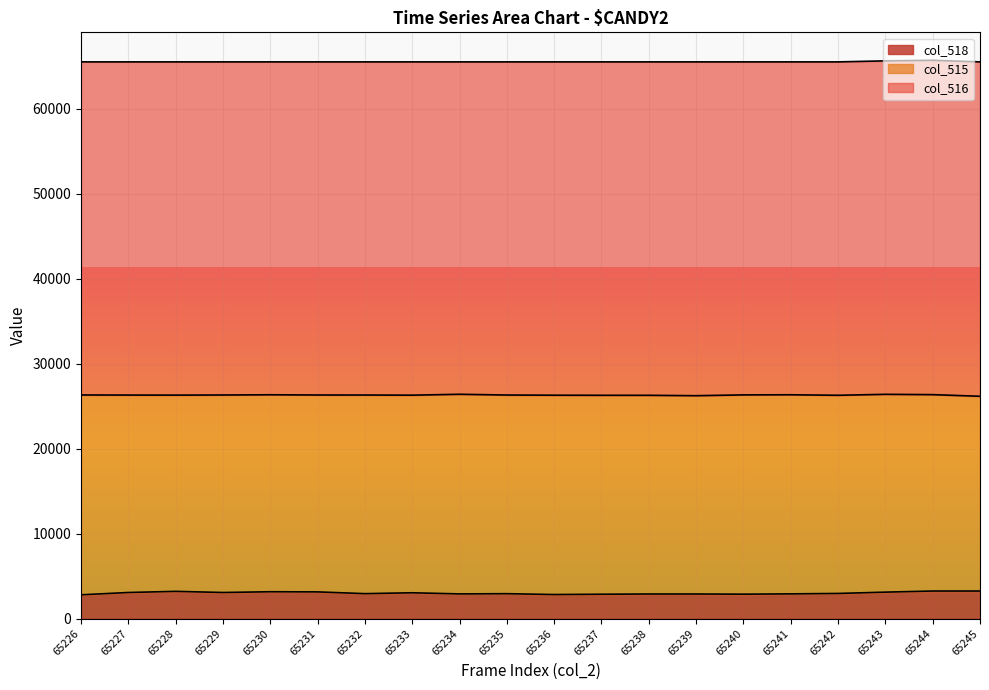

How many data points in col_515 are above 23342?

9